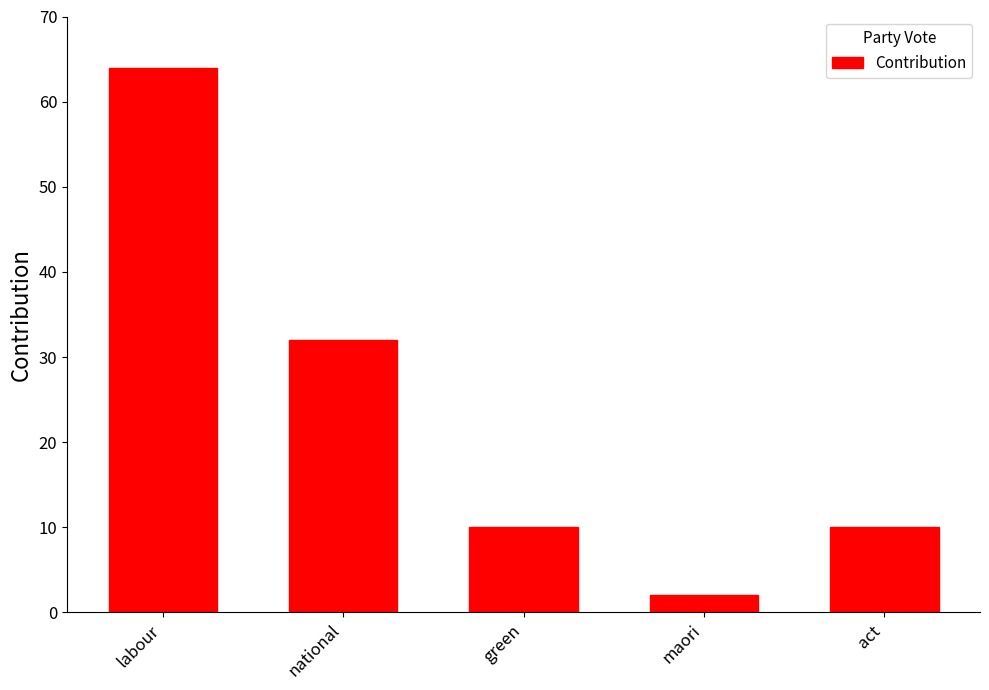

Is it true that the value at green is 10?

True